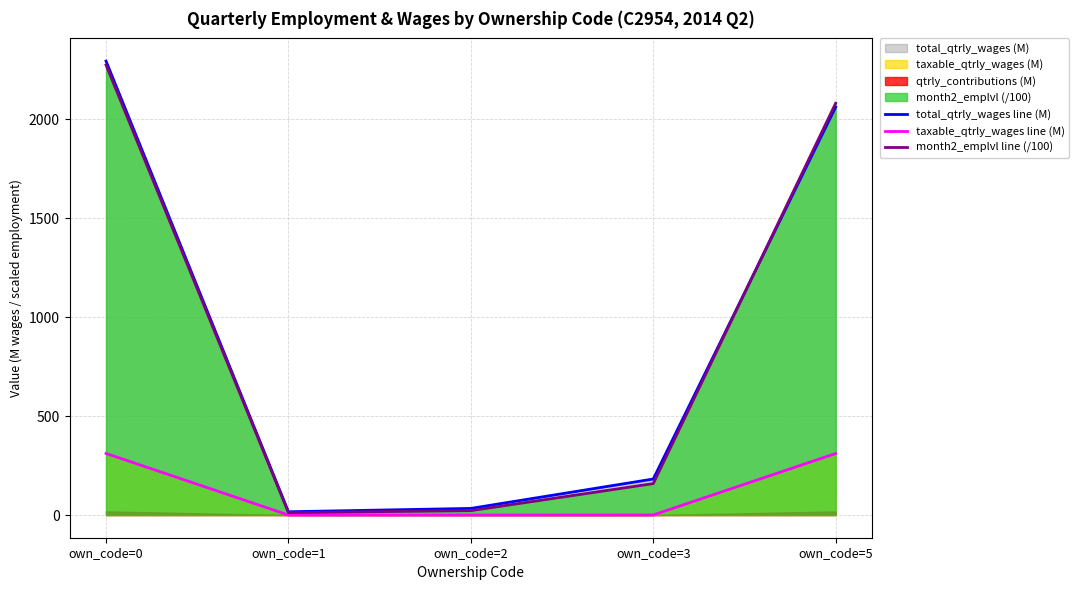

The value of taxable_qtrly_wages line (M) at own_code=2 is 0.0. True or false?

True